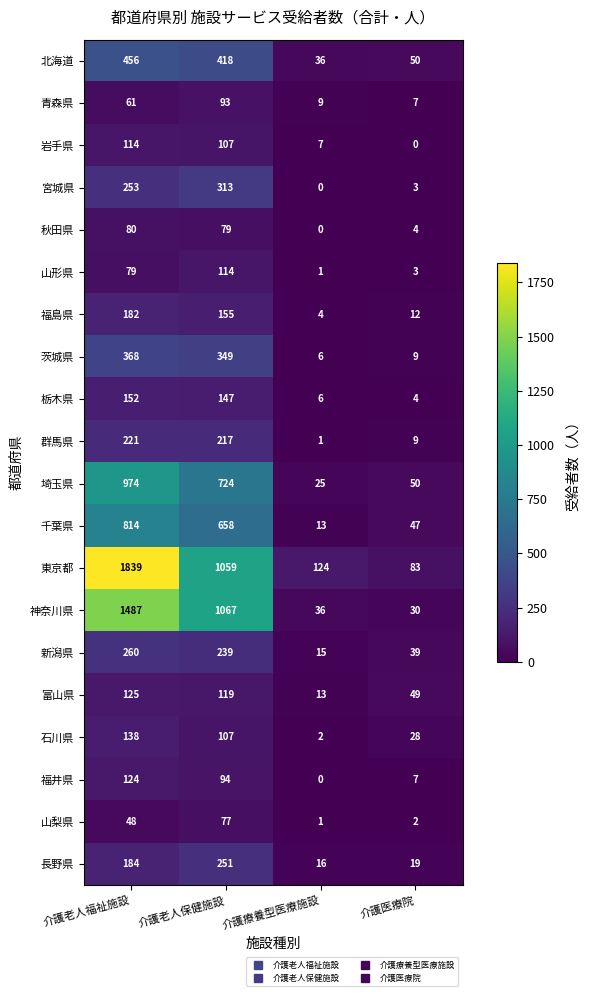

How many categories are shown in the chart?

4